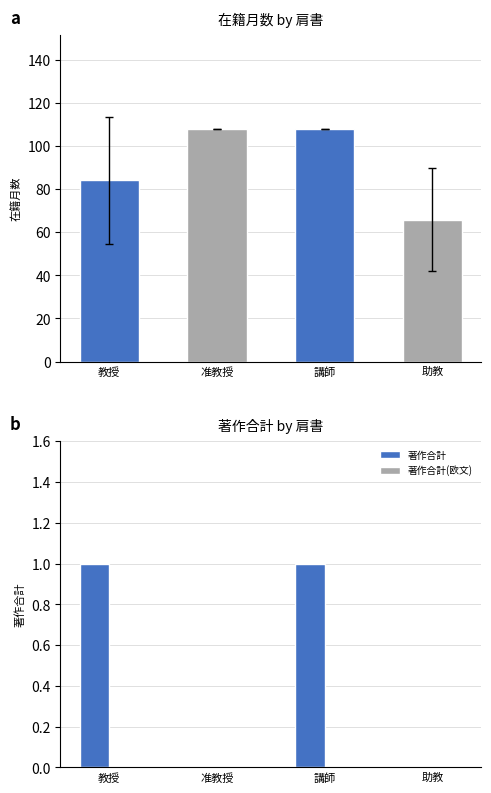

Reading left to right, extract all data points from this chart.

在籍月数: 84.0	108.0	108.0	65.8
著作合計: 1.0	0.0	1.0	0.0
著作合計(欧文): 0.0	0.0	0.0	0.0